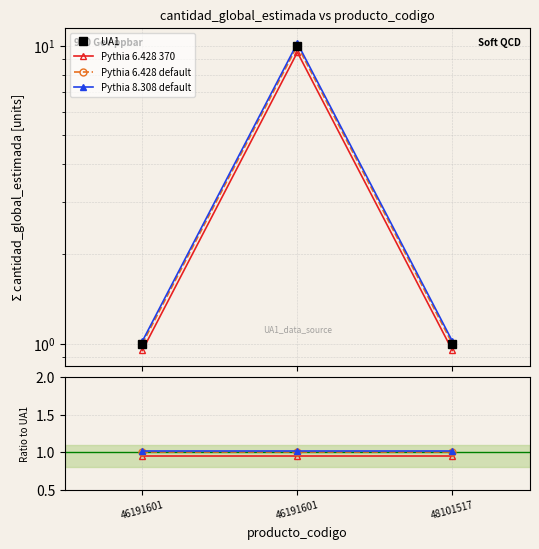

Rank the series at 48101517 from highest to lowest value.

Pythia 8.308 default, UA1, Pythia 6.428 default, Pythia 6.428 370